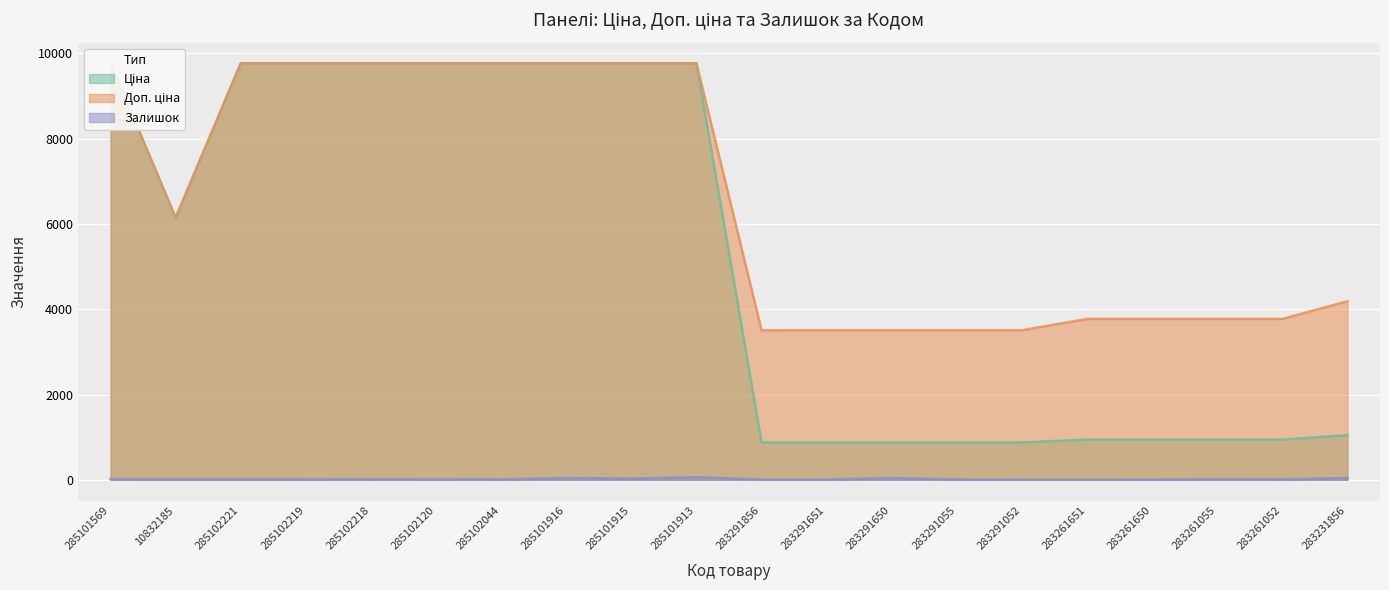

Reading left to right, list all the values displayed in this chart.

Ціна: 285101569=9764.4	10832185=6143.2	285102221=9764.4	285102219=9764.4	285102218=9764.4	285102120=9764.4	285102044=9764.4	285101916=9764.4	285101915=9764.4	285101913=9764.4	283291856=877.0	283291651=877.0	283291650=877.0	283291055=877.0	283291052=877.0	283261651=943.2	283261650=943.2	283261055=943.2	283261052=943.2	283231856=1047.2
Доп. ціна: 285101569=9764.4	10832185=6143.2	285102221=9764.4	285102219=9764.4	285102218=9764.4	285102120=9764.4	285102044=9764.4	285101916=9764.4	285101915=9764.4	285101913=9764.4	283291856=3507.9	283291651=3507.9	283291650=3507.9	283291055=3507.9	283291052=3507.9	283261651=3772.7	283261650=3772.7	283261055=3772.7	283261052=3772.7	283231856=4188.7
Залишок: 285101569=18.0	10832185=14.0	285102221=16.0	285102219=13.0	285102218=8.0	285102120=13.0	285102044=7.0	285101916=44.0	285101915=29.0	285101913=62.0	283291856=4.0	283291651=4.0	283291650=43.0	283291055=7.0	283291052=3.0	283261651=1.0	283261650=6.0	283261055=9.0	283261052=8.0	283231856=44.0